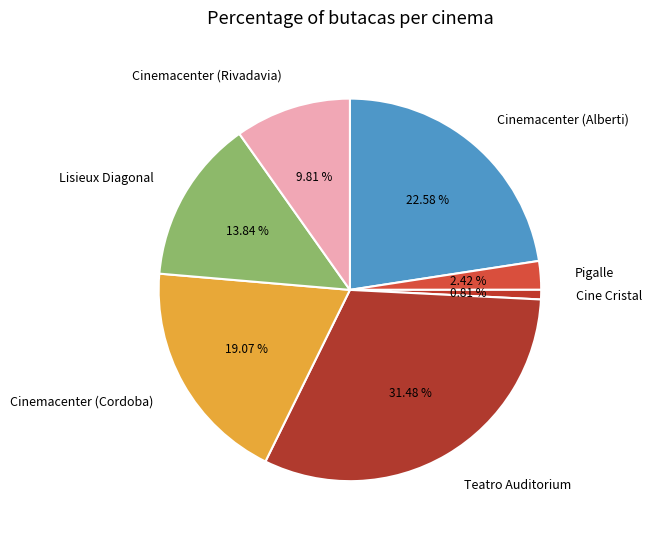

What percentage is the Cinemacenter (Rivadavia) slice, to the nearest percent?

10%